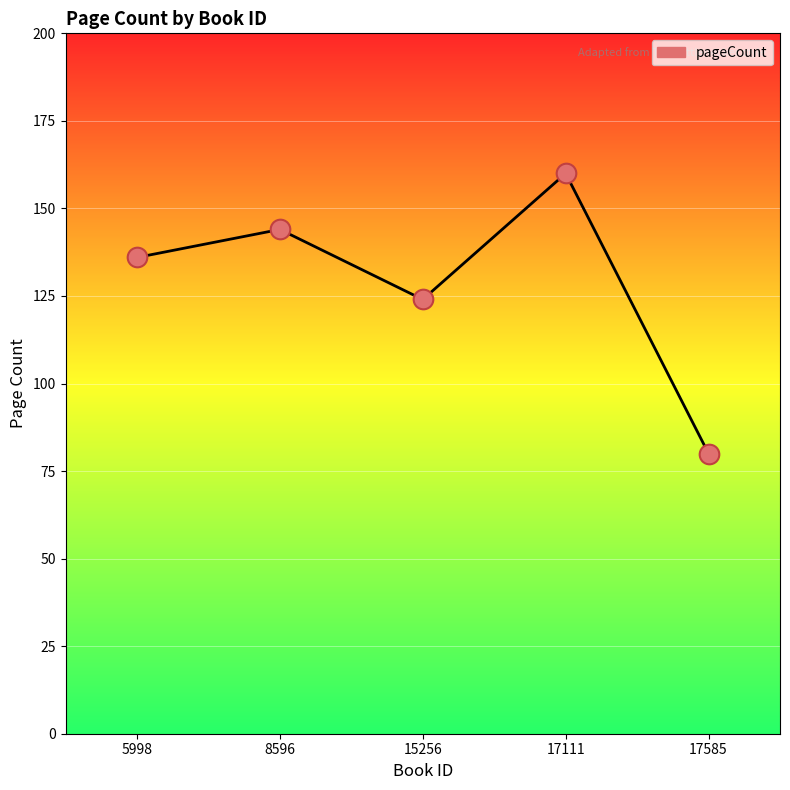

Approximately how many times larger is the value at 5998 compared to 8596?

0.9